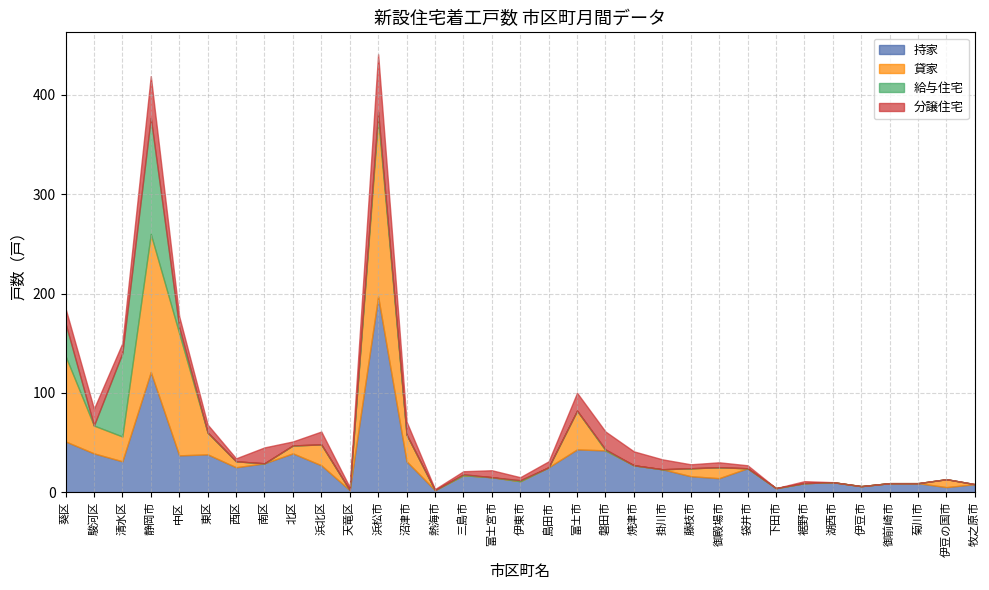

The 貸家 series shows 8 at 伊豆の国市. True or false?

True